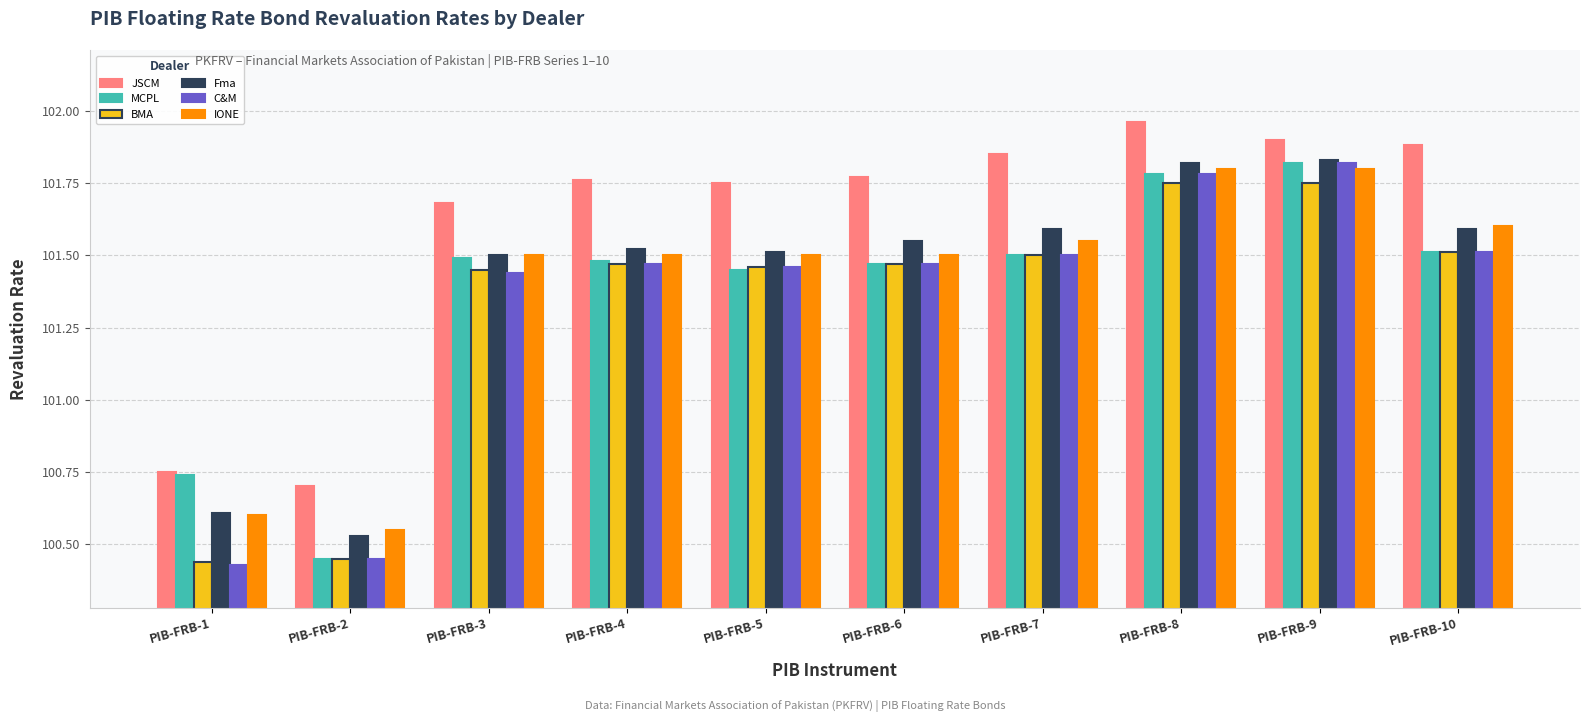

Where does the IONE series first go above 101?

PIB-FRB-3